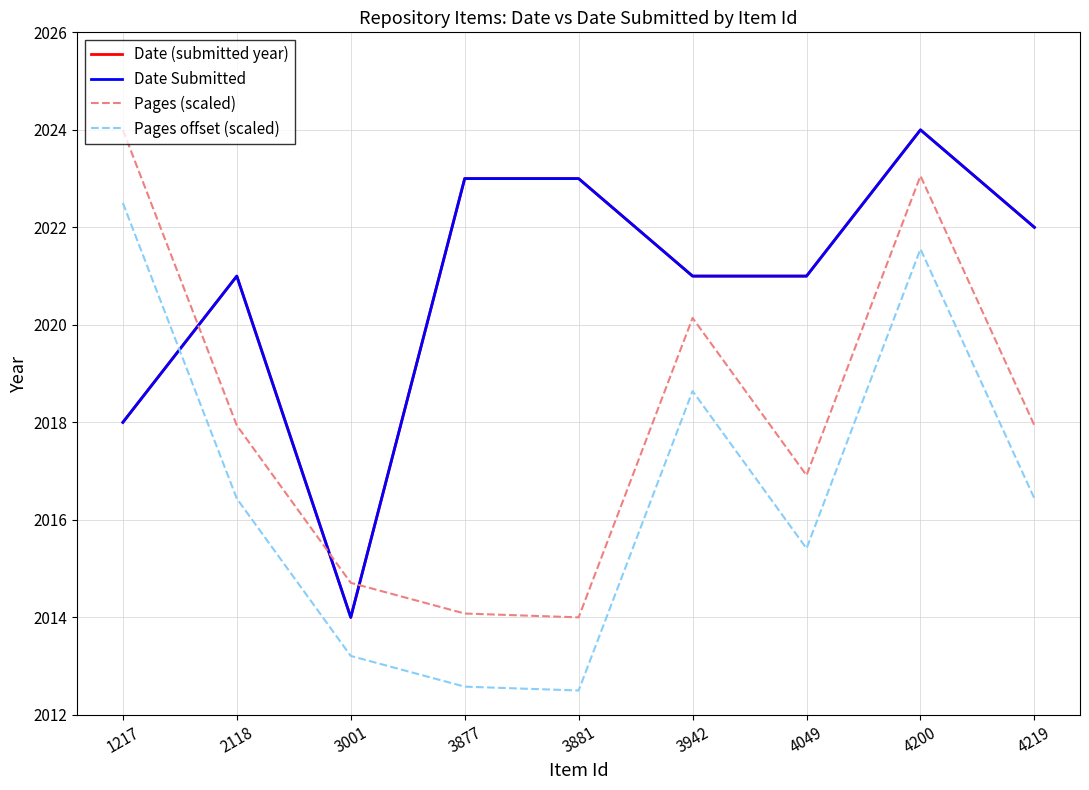

What is the spread (max minus min) of values at 3001?

1.5